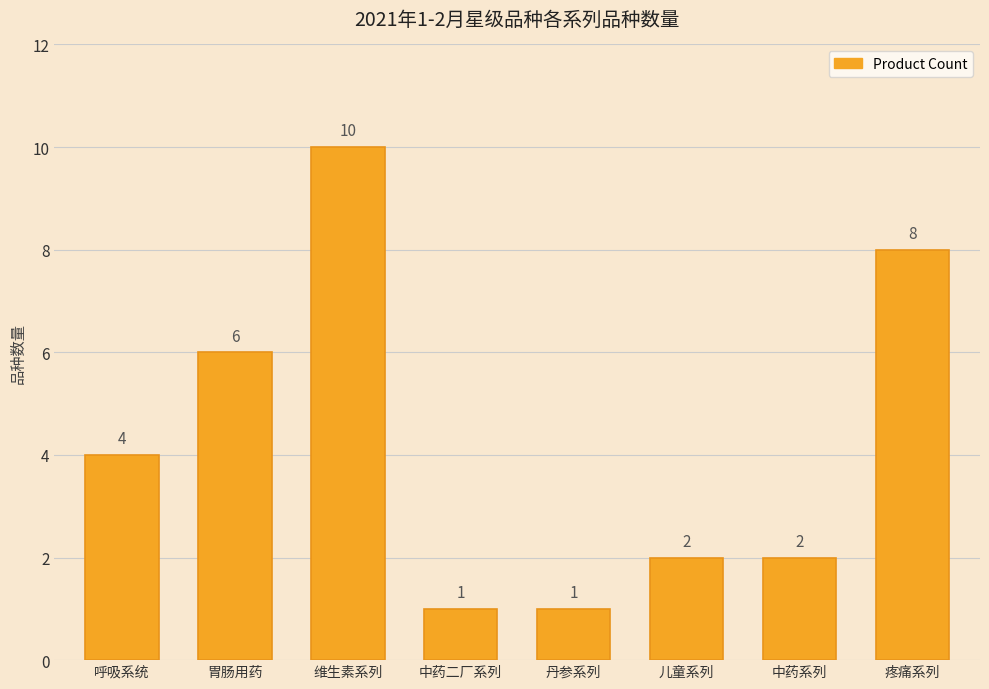

Reading left to right, extract all data points from this chart.

呼吸系统=4	胃肠用药=6	维生素系列=10	中药二厂系列=1	丹参系列=1	儿童系列=2	中药系列=2	疼痛系列=8